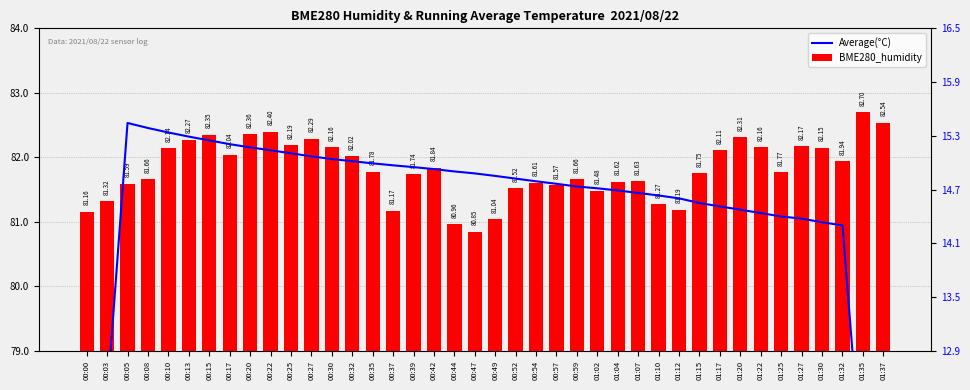

How many categories are shown in the chart?

40